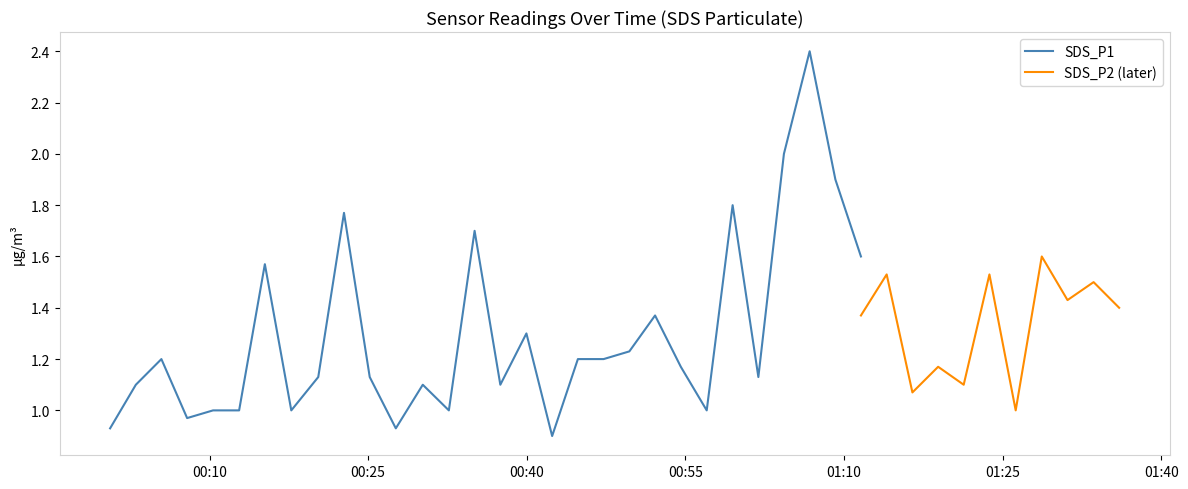

How many lines are shown in the chart?

2